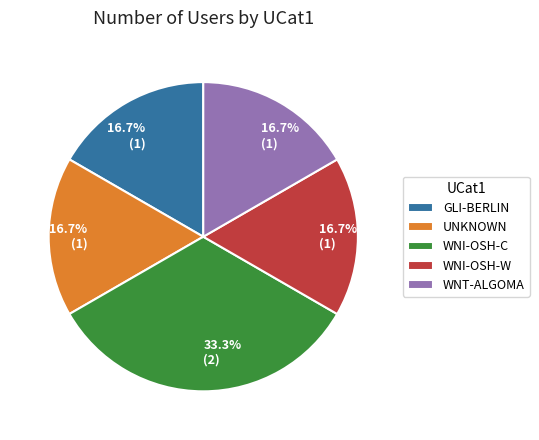

Is WNT-ALGOMA the majority of the pie?

No